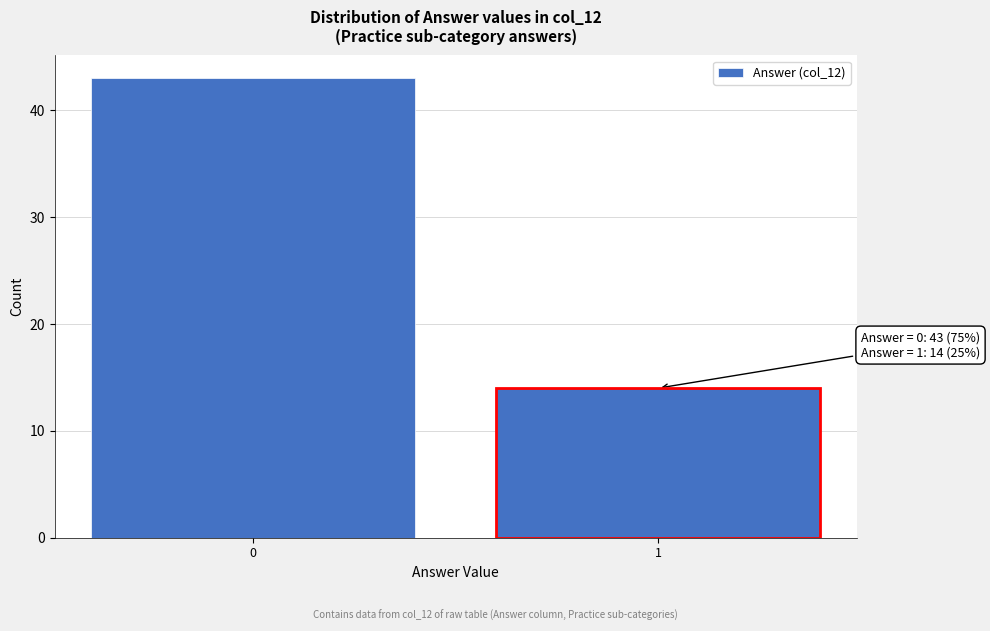

Reading left to right, transcribe all the data shown in this chart.

43	14